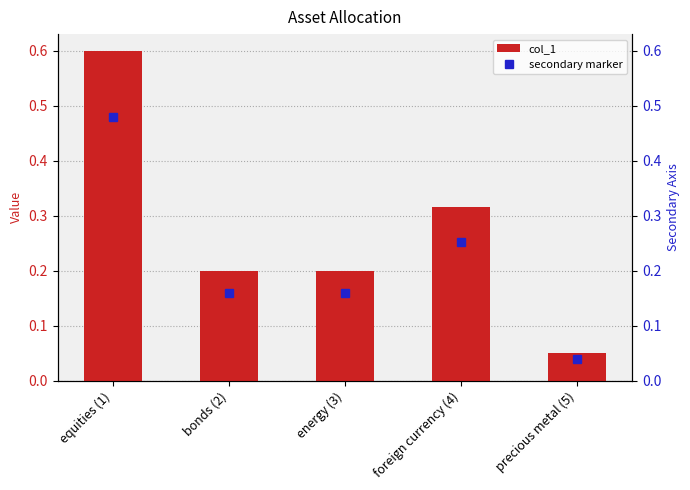

True or false: col_1 has a value of 0.6 at equities (1).

True